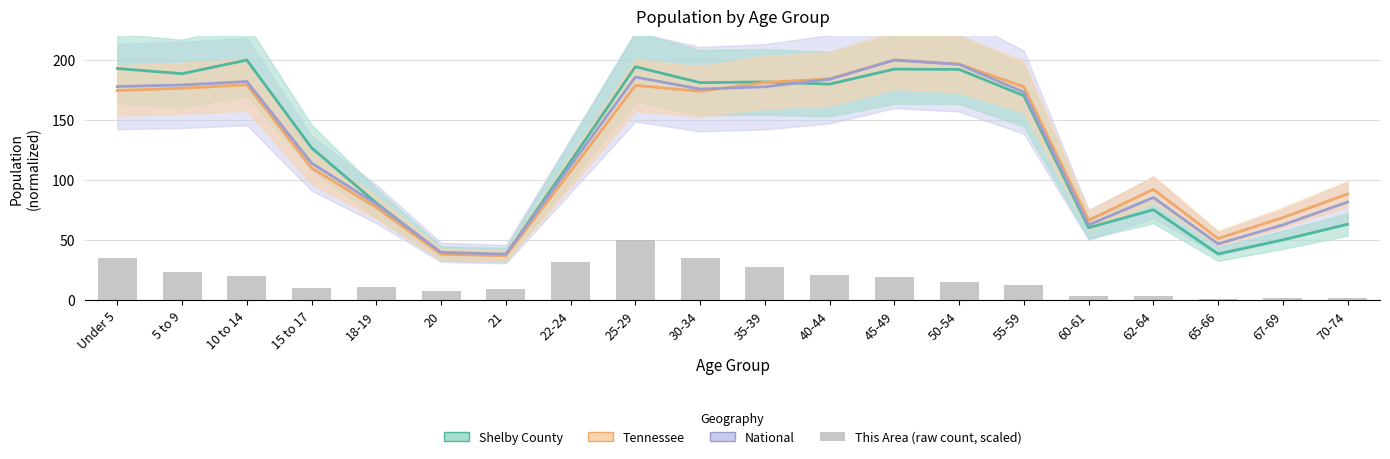

What is the total value across all series at 70-74?

234.9